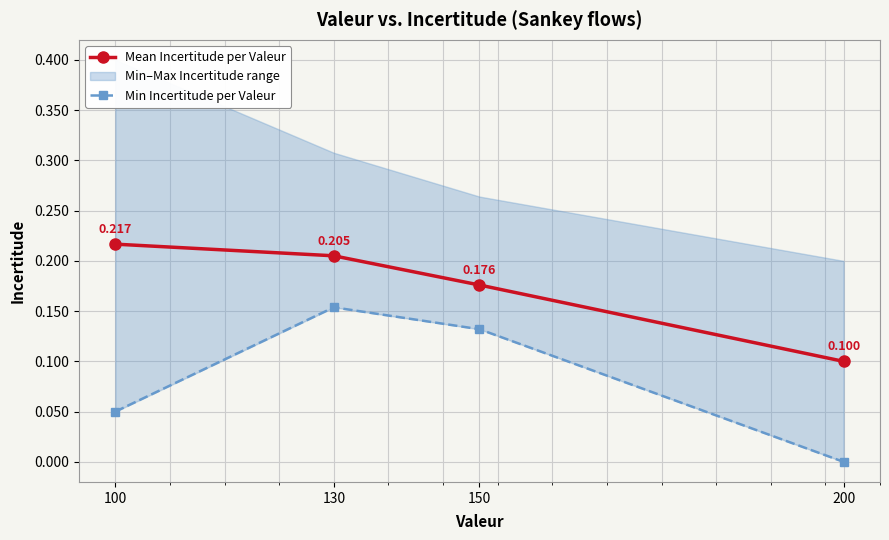

Read the Mean Incertitude per Valeur value at 130.

0.2